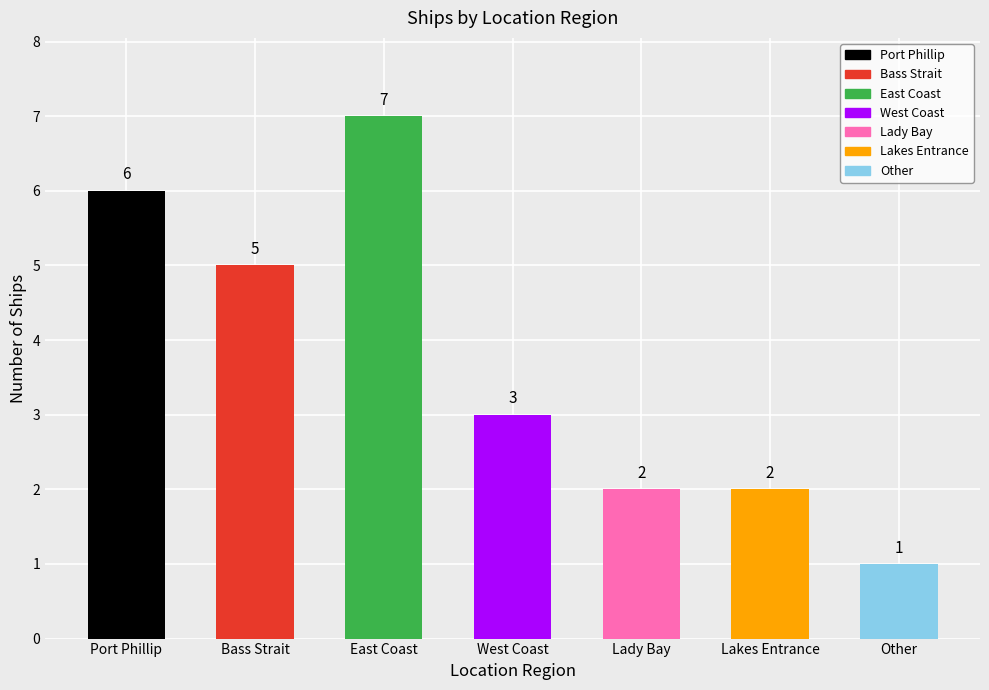

How many values are between 2 and 6?

5